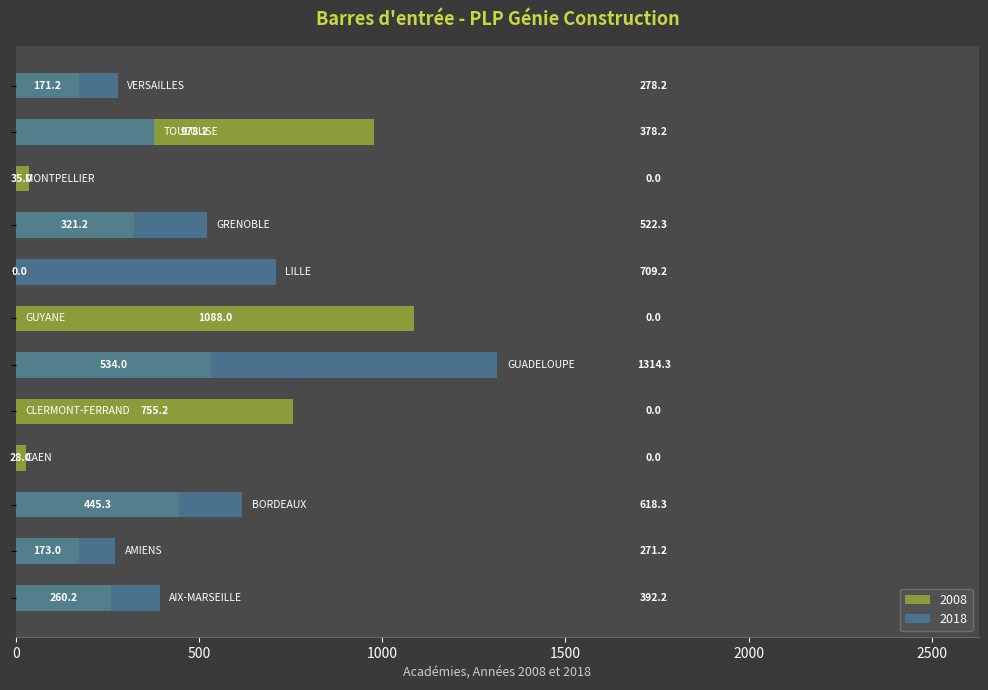

What is the maximum value shown in the chart?

1314.3